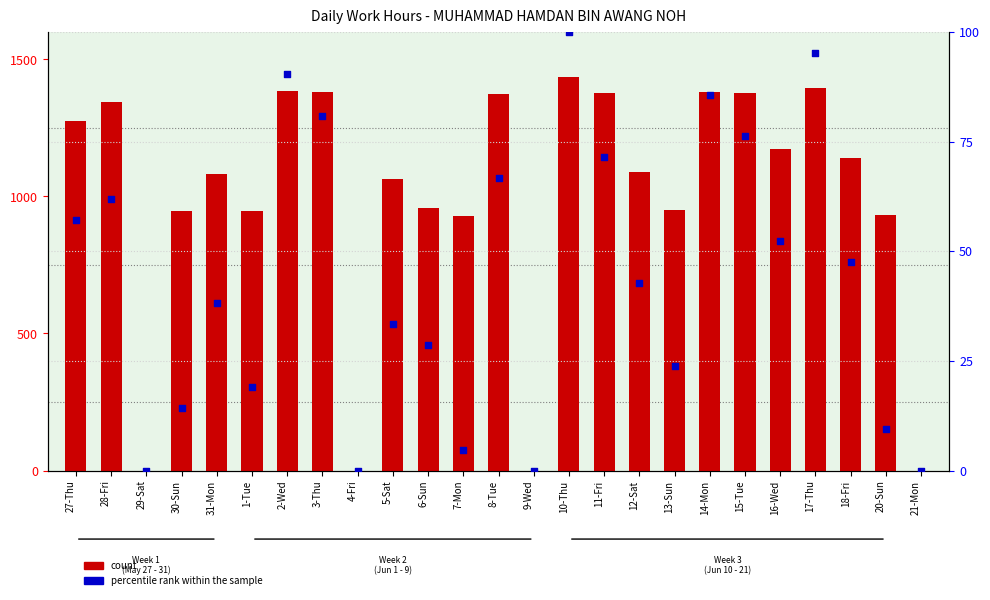

At how many categories does at least one series exceed 488?

21